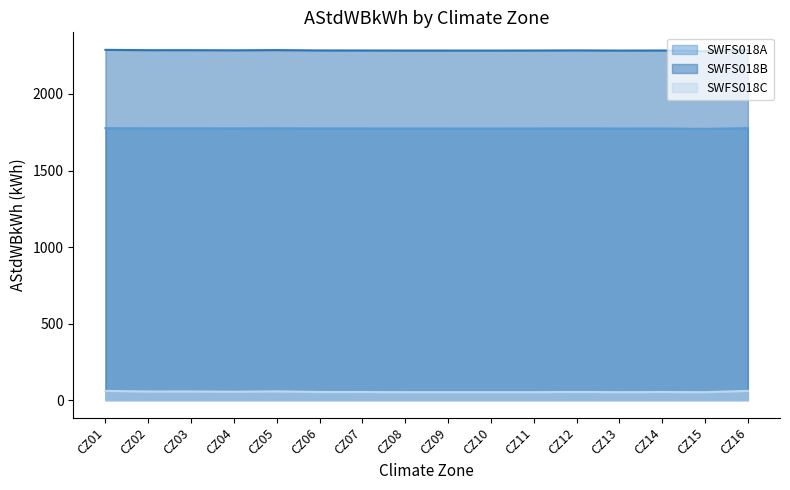

The value of SWFS018C at CZ11 is 79.0. True or false?

False